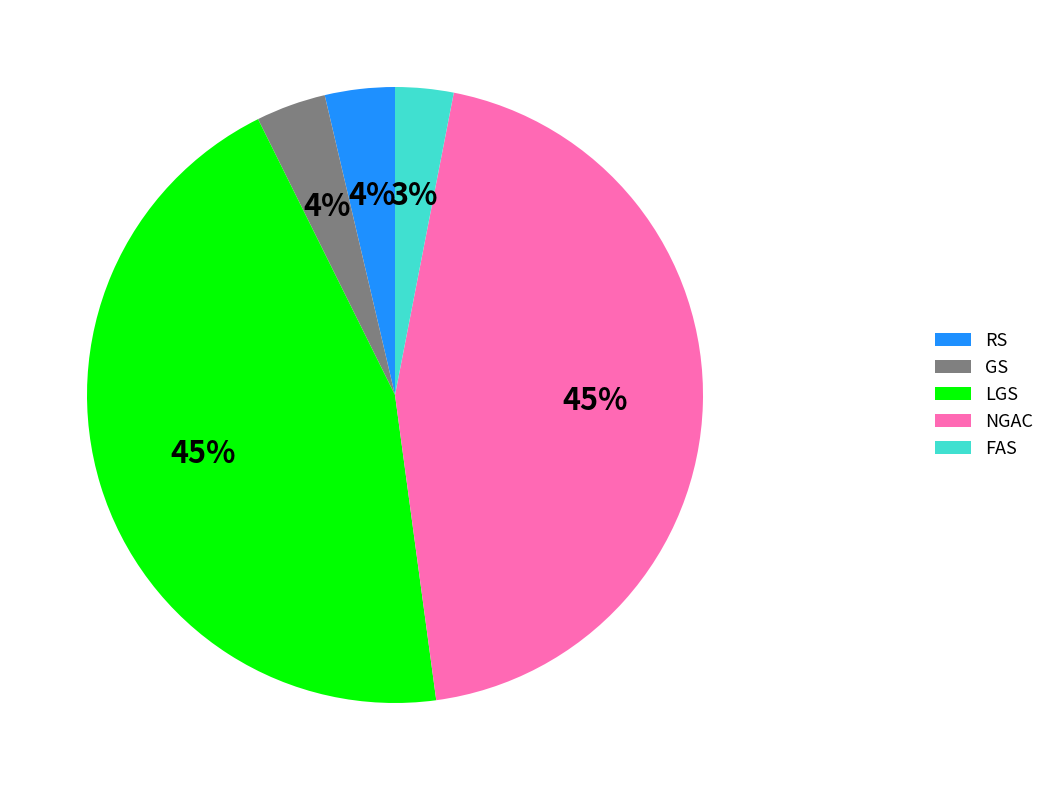

To the nearest percent, what portion does FAS represent?

3%